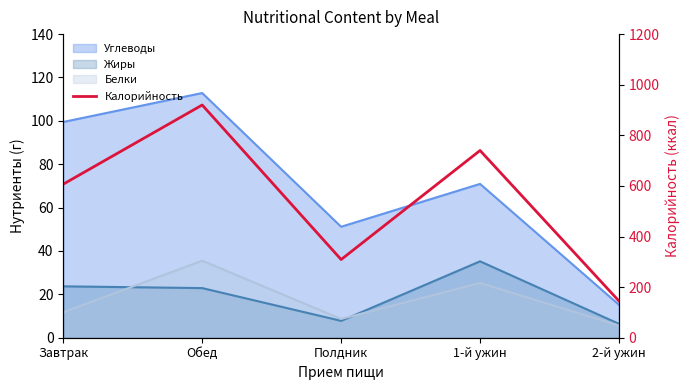

What position from the left is 2-й ужин?

5